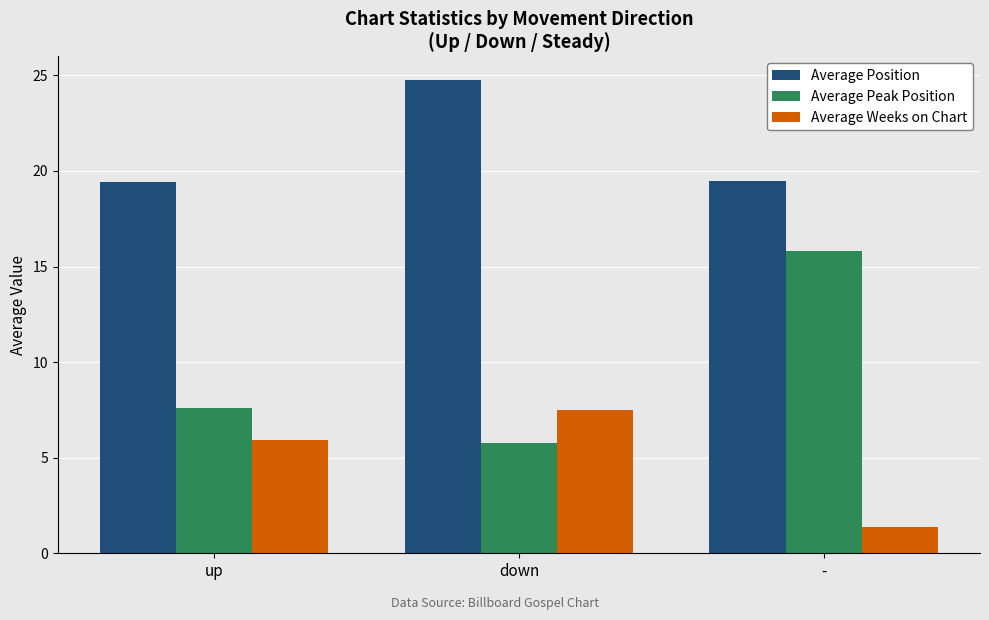

How many distinct data groups are displayed?

3